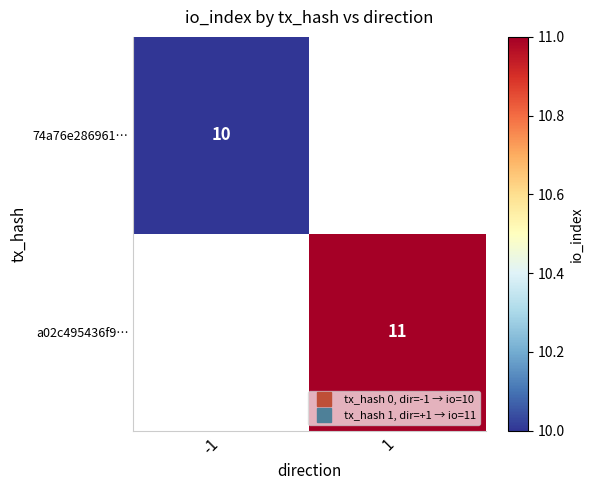

Which category has the lowest value across all series?

-1